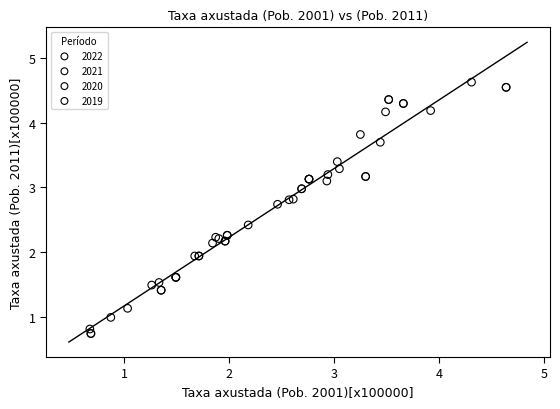

Which series has the widest spread of Y values?

2019